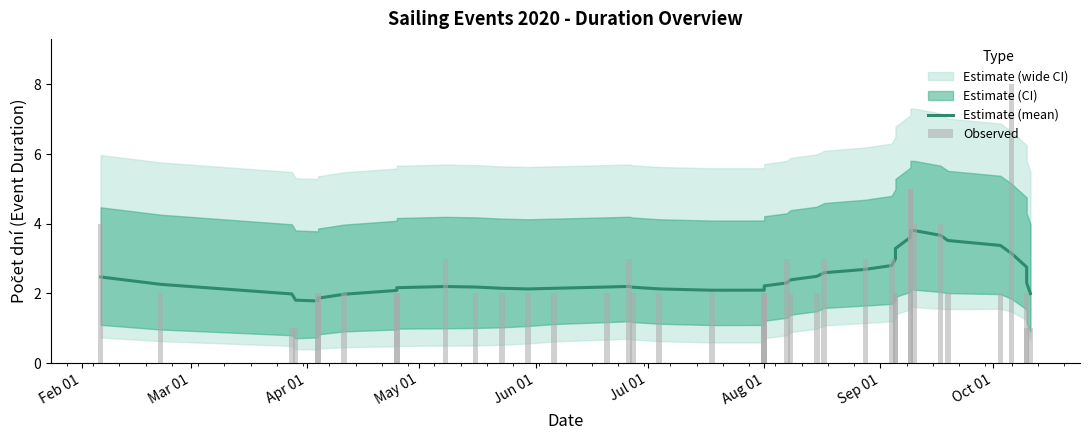

What is the value of the Estimate (mean) bar at the 6th from the left?

1.9